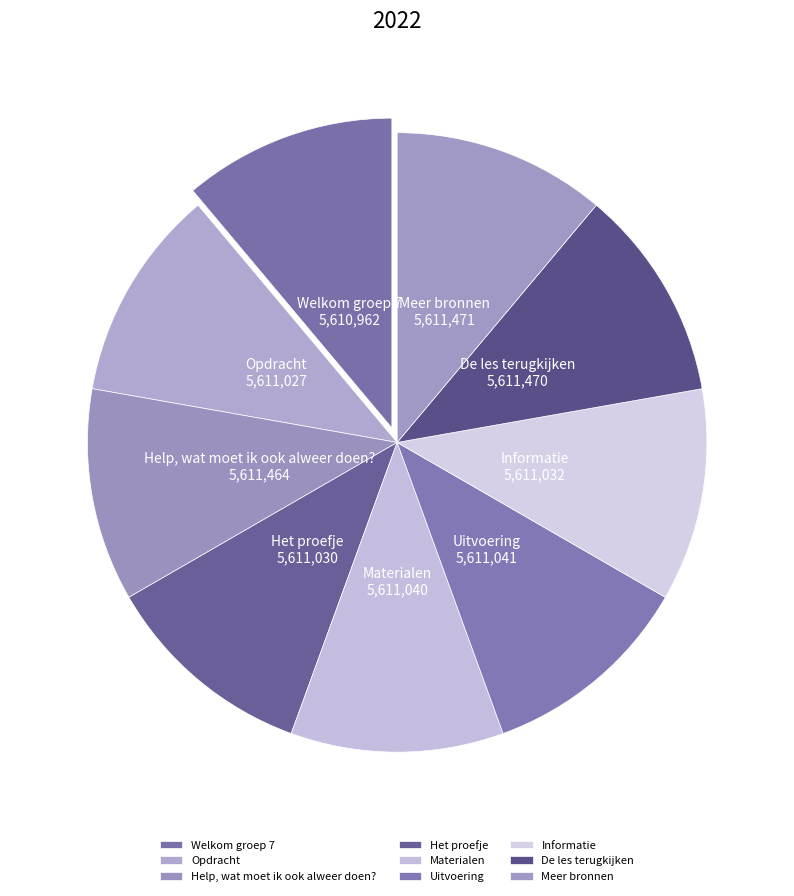

Does any single category account for the majority?

No